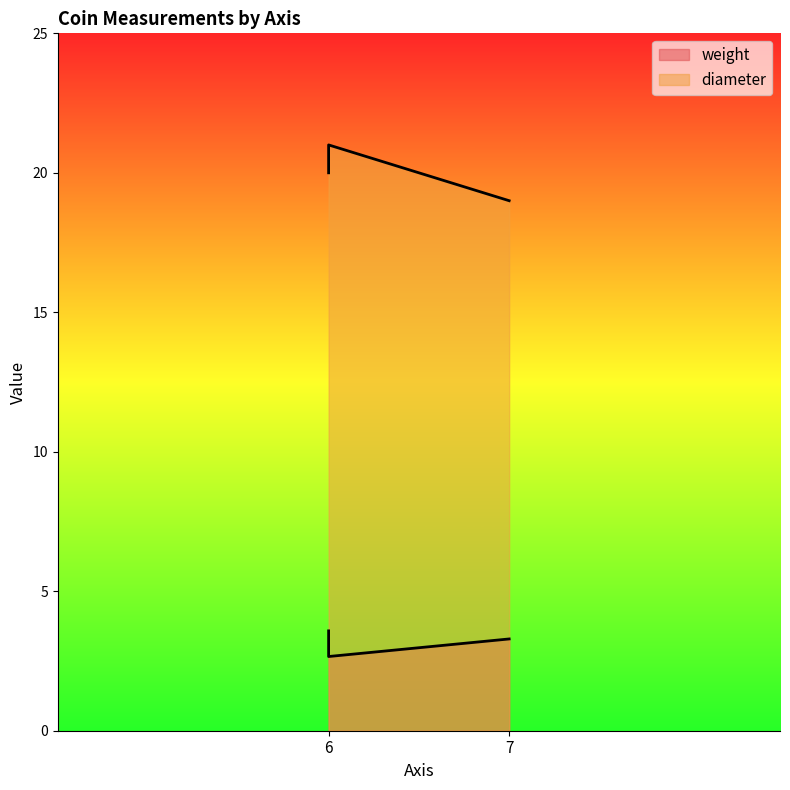

Where is diameter nearest to the value 20?

6